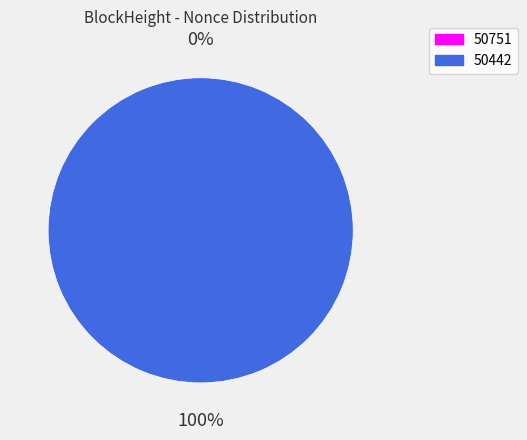

Is it true that 50442 is 100% of the pie?

True